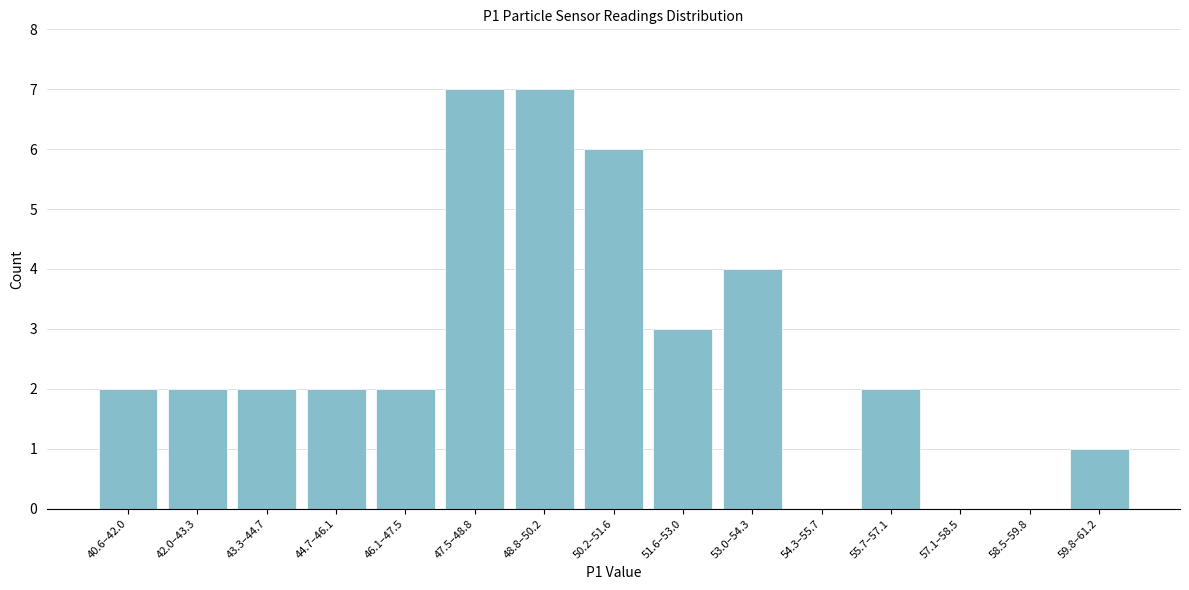

Reading left to right, transcribe all the data shown in this chart.

40.6–42.0=2	42.0–43.3=2	43.3–44.7=2	44.7–46.1=2	46.1–47.5=2	47.5–48.8=7	48.8–50.2=7	50.2–51.6=6	51.6–53.0=3	53.0–54.3=4	54.3–55.7=0	55.7–57.1=2	57.1–58.5=0	58.5–59.8=0	59.8–61.2=1